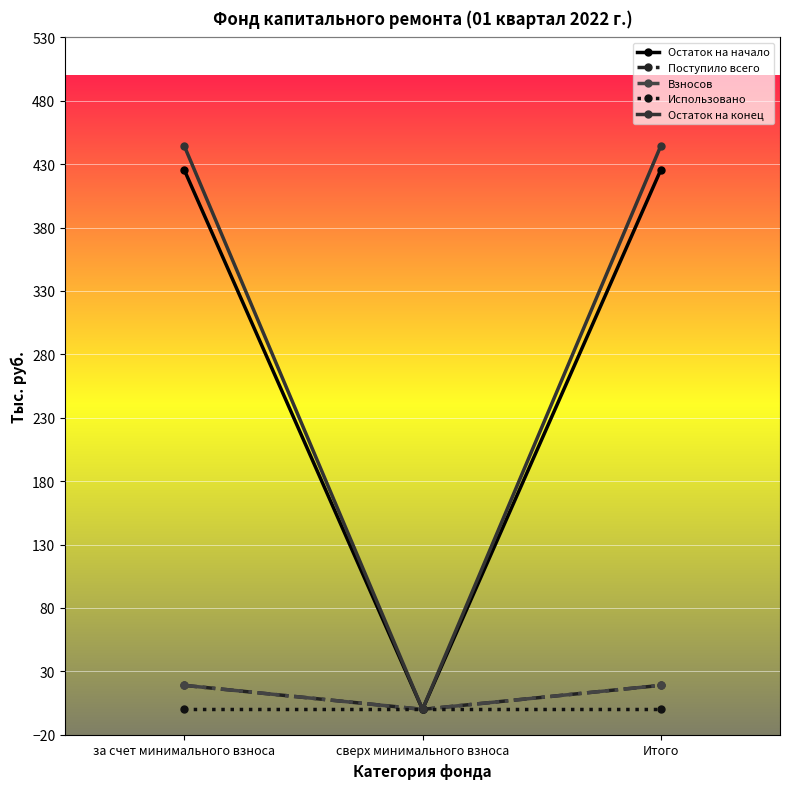

What is the label of the 1st point from the right?

Итого